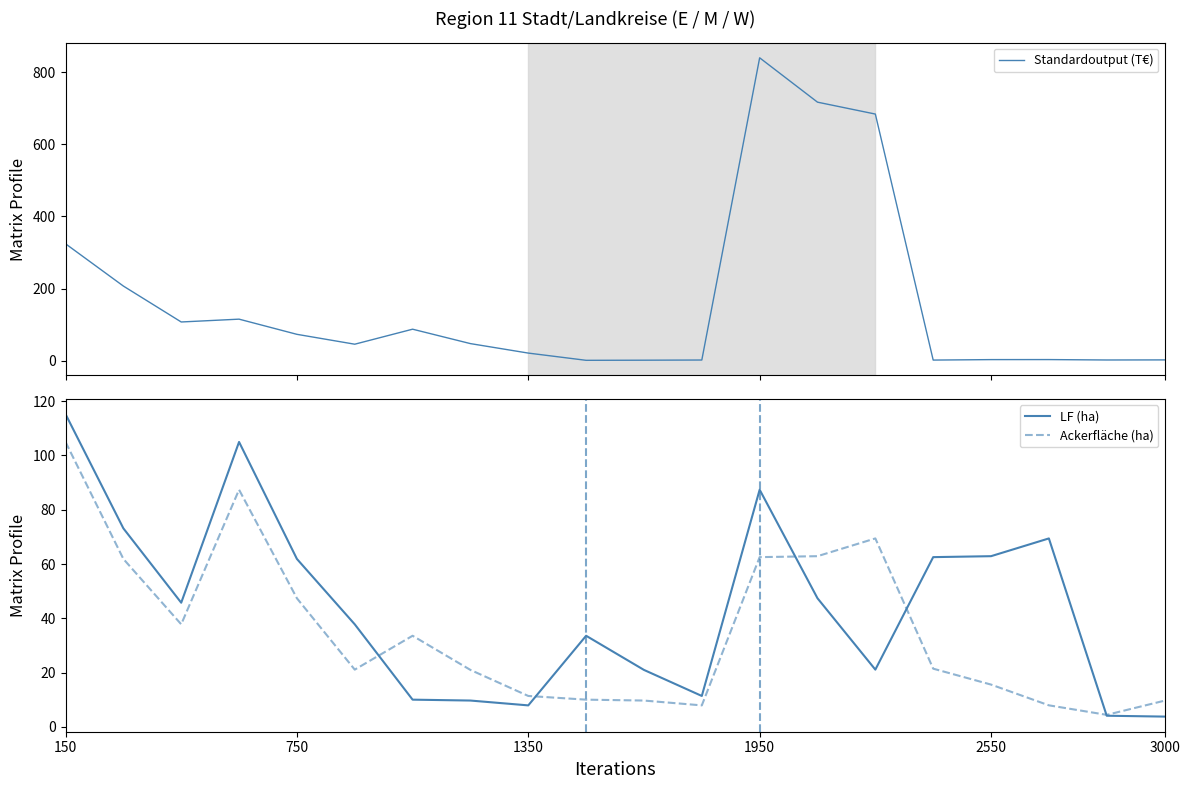

At which label is Standardoutput (T€) closest to 420?

150